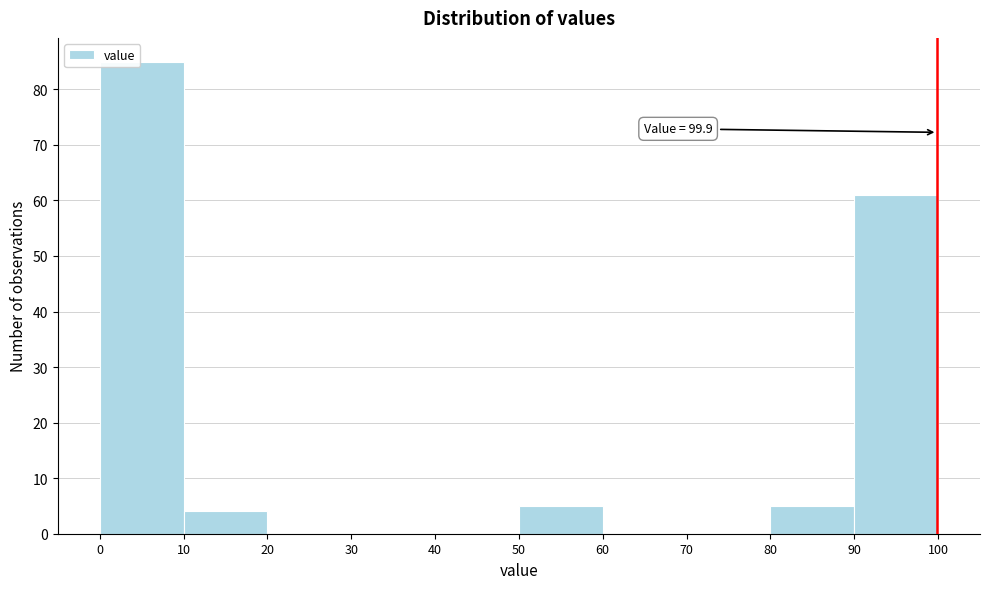

Which range on the x-axis has the tallest bar?

0 to 10